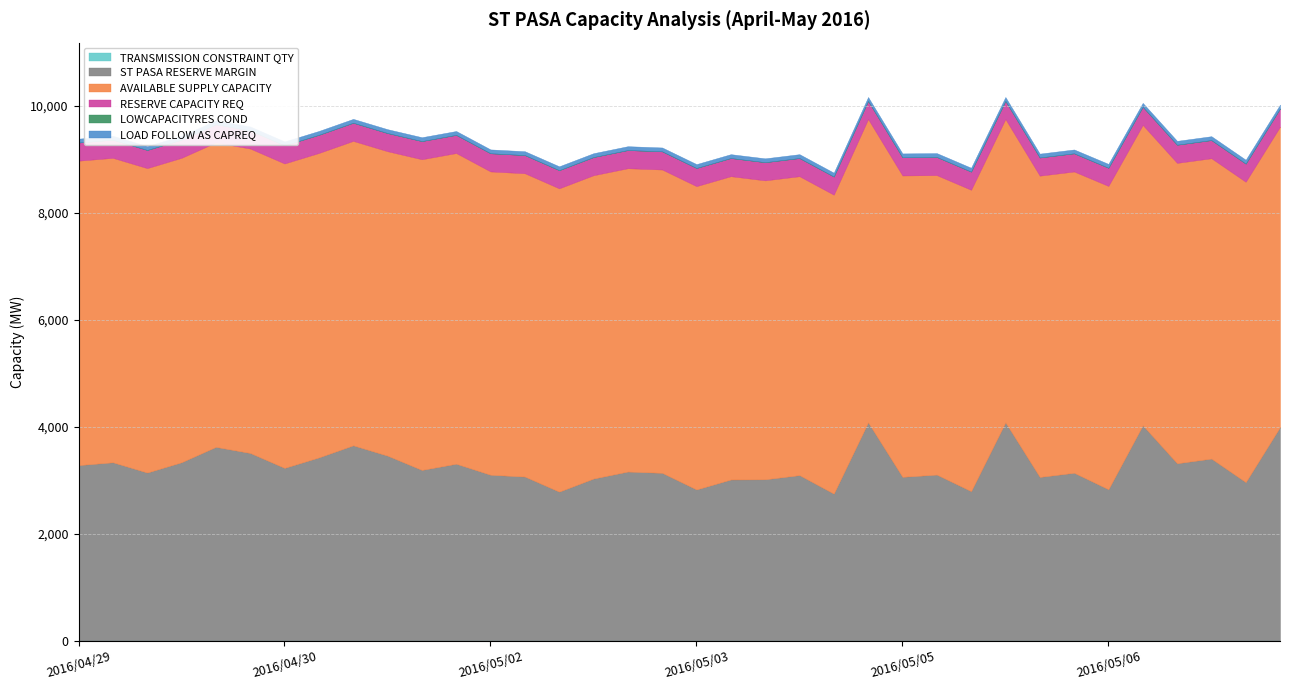

At which label is AVAILABLE SUPPLY CAPACITY closest to 5700?

2016/04/29 08:00